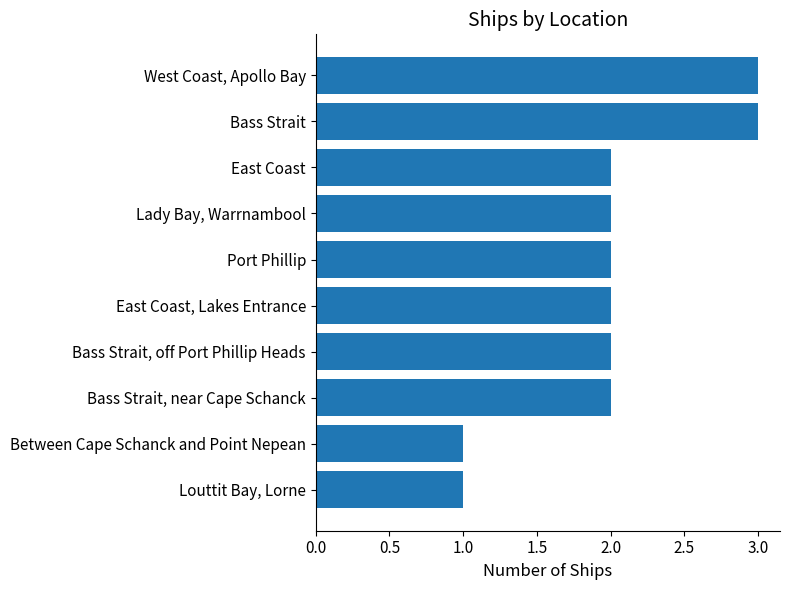

What is the average value?

2